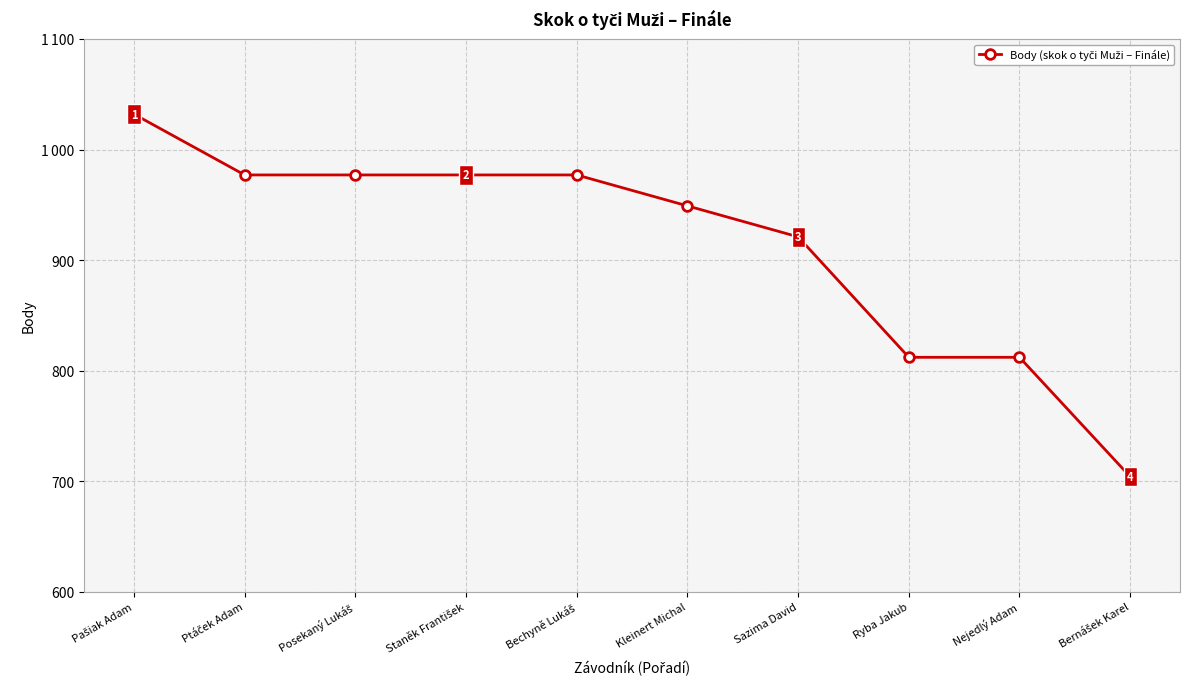

What position from the left is Kleinert Michal?

6